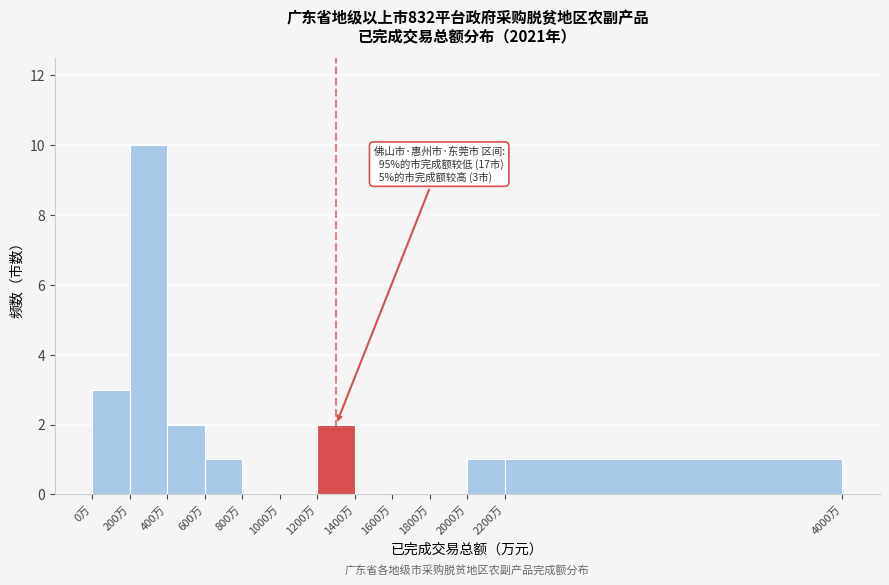

Over which range of the x-axis is the bar tallest?

200 to 400